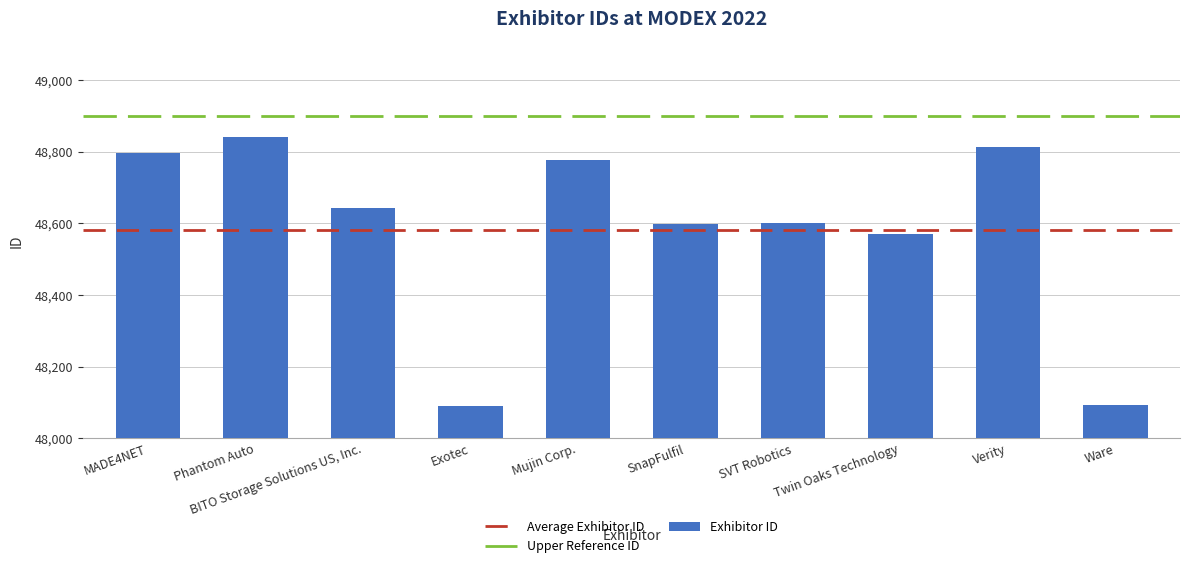

What is the label of the 3rd bar from the left?

BITO Storage Solutions US, Inc.